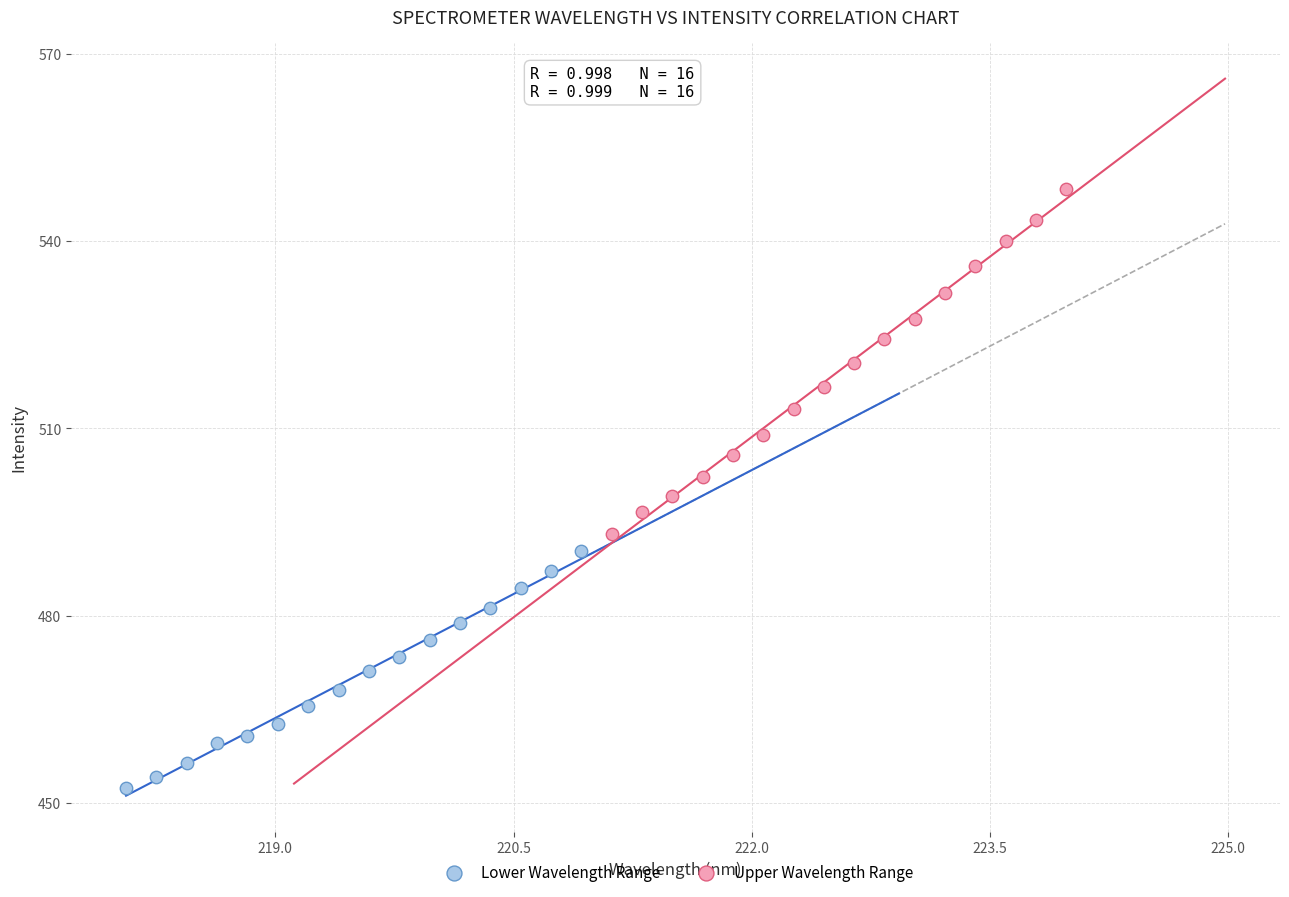

Which series contains the lowest Y value?

Lower Wavelength Range